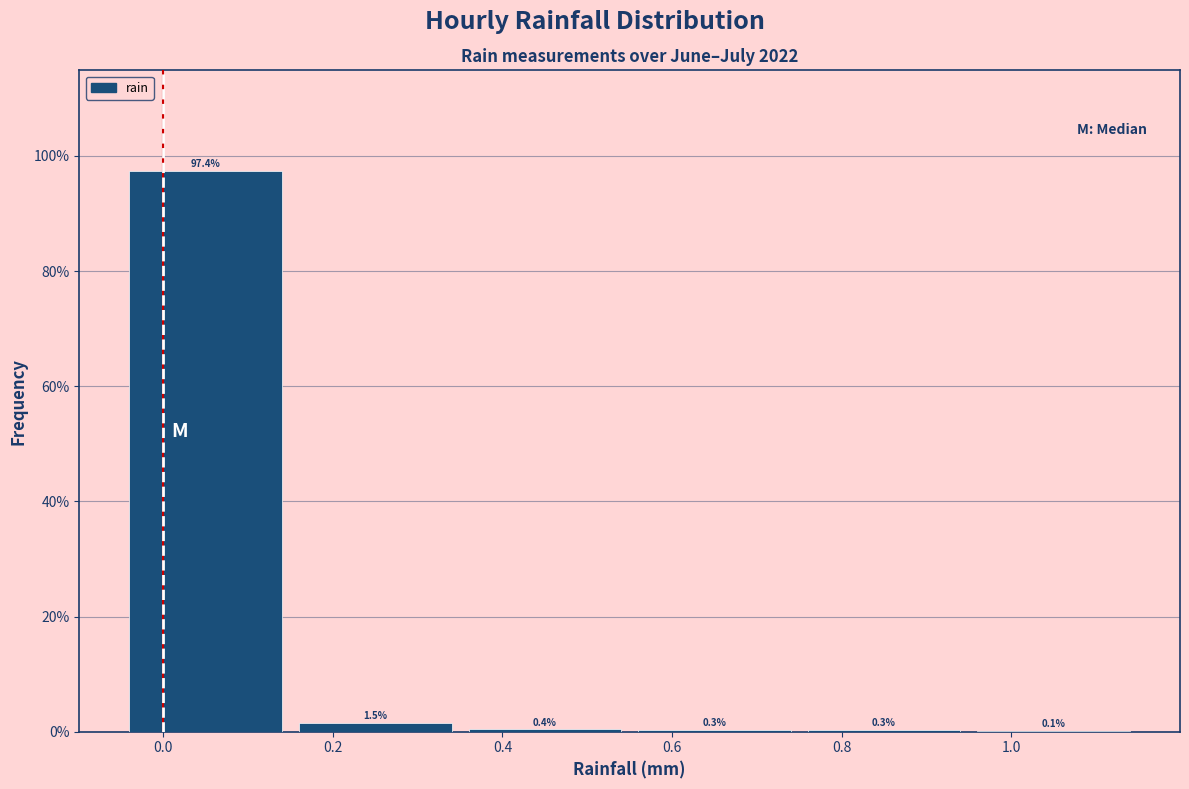

Reading left to right, transcribe this chart: for each bar, give the range it covers on the x-axis and its height.

-0.05 to 0.15: 97.4
0.15 to 0.35: 1.5
0.35 to 0.55: 0.4
0.55 to 0.75: 0.3
0.75 to 0.95: 0.3
0.95 to 1.15: 0.1